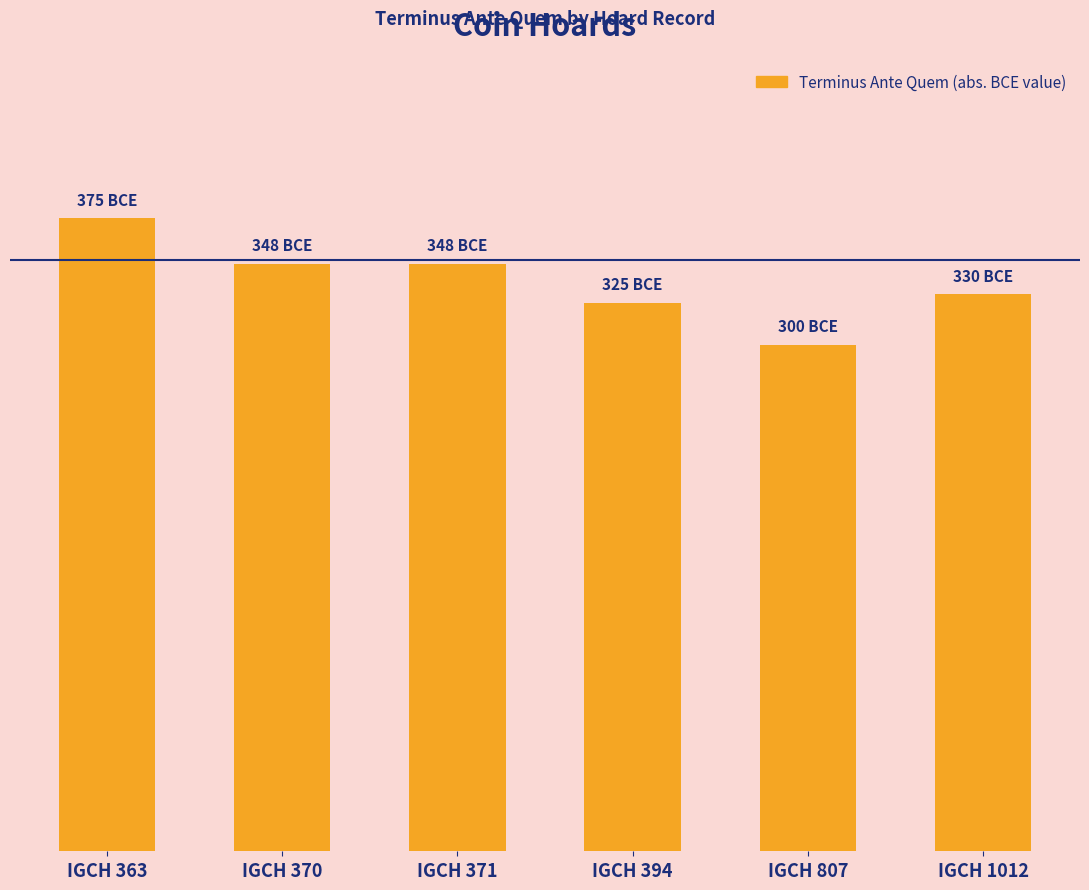

How many data points does each series have?

6